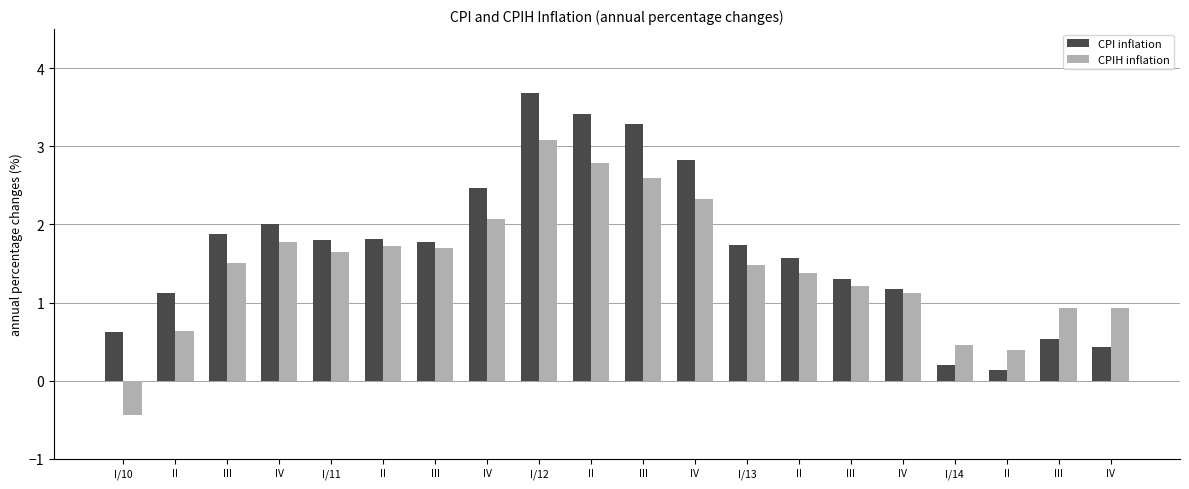

What is the sum of all CPI inflation values?

33.8